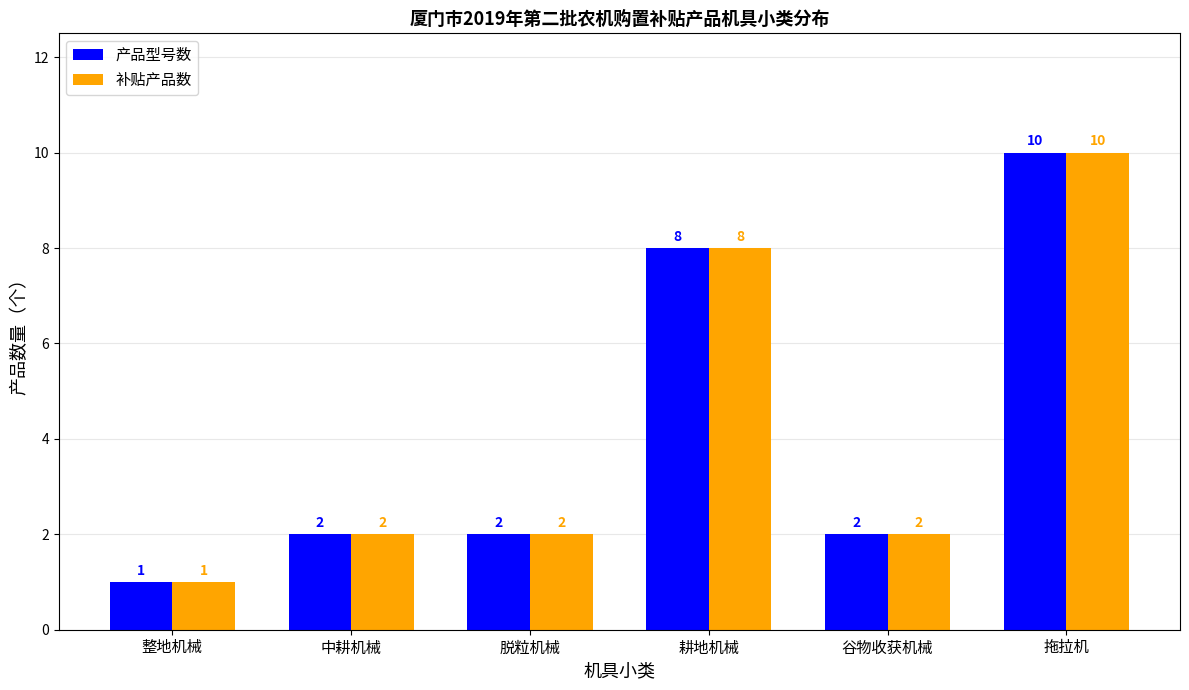

What is the label of the 5th bar from the right?

中耕机械